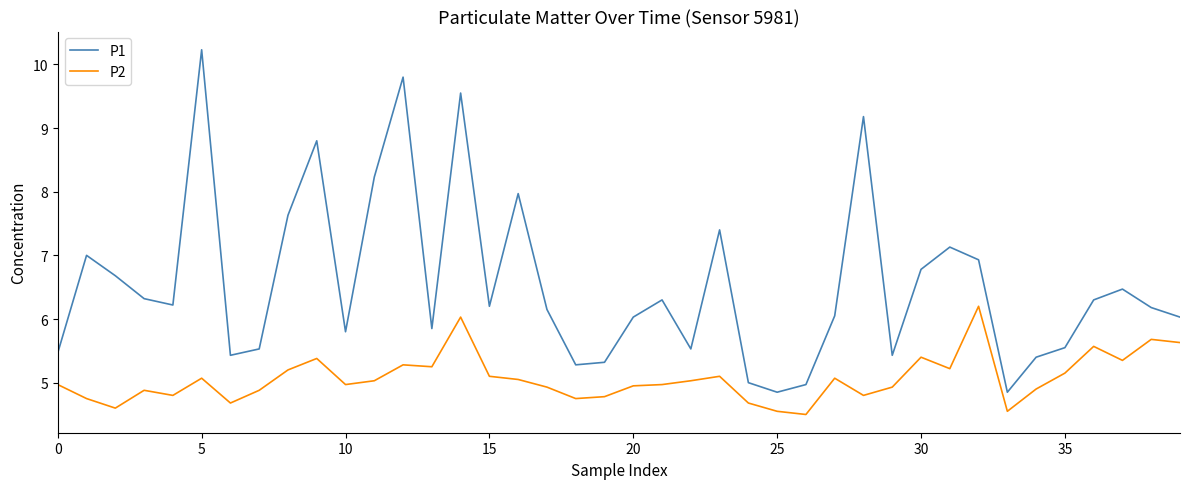

What is the difference between the maximum and minimum values in the P2 series?

1.7